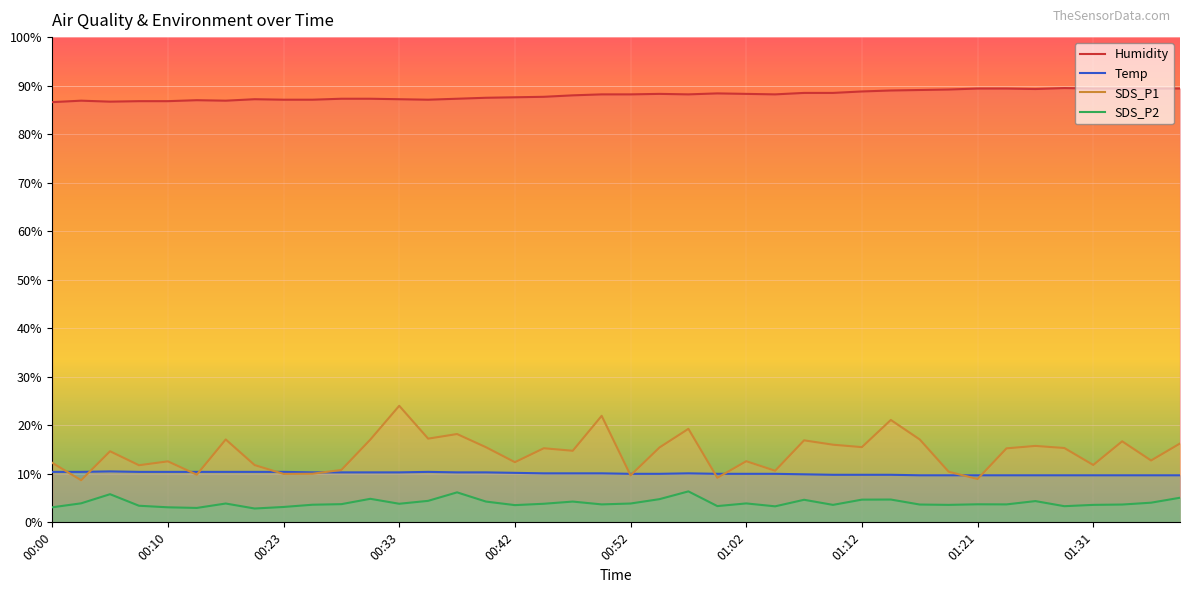

Where is Temp nearest to the value 10?

00:52